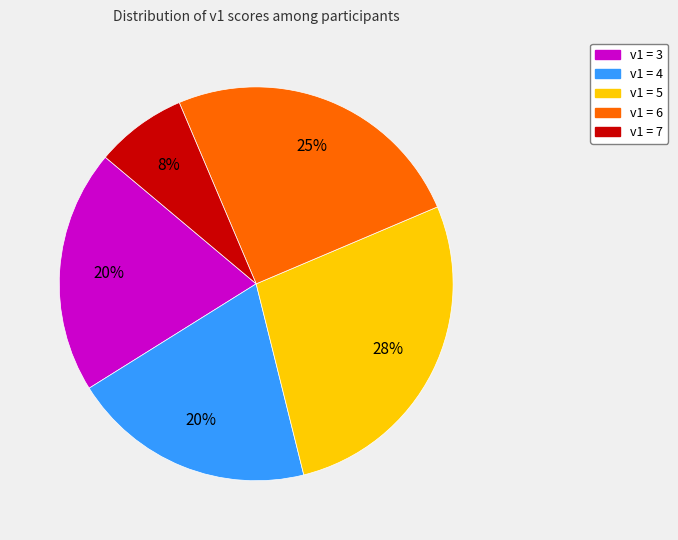

Is there any slice that represents more than half of the pie?

No